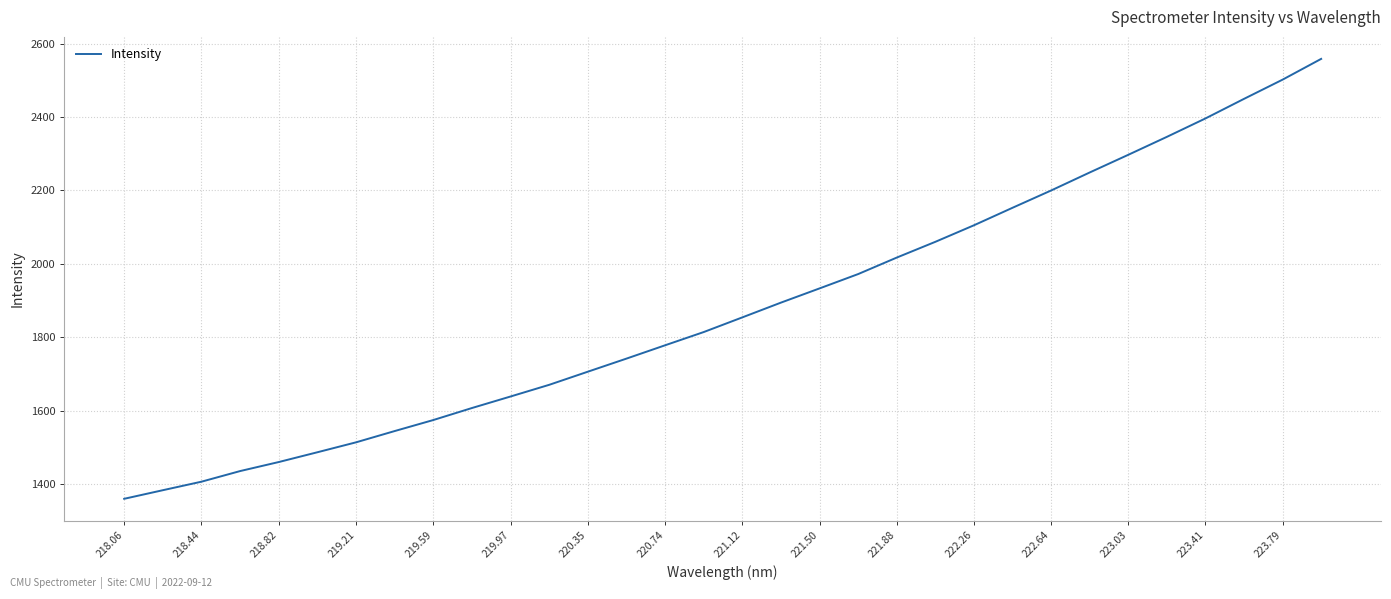

What is the difference between the maximum and minimum values?

1198.5